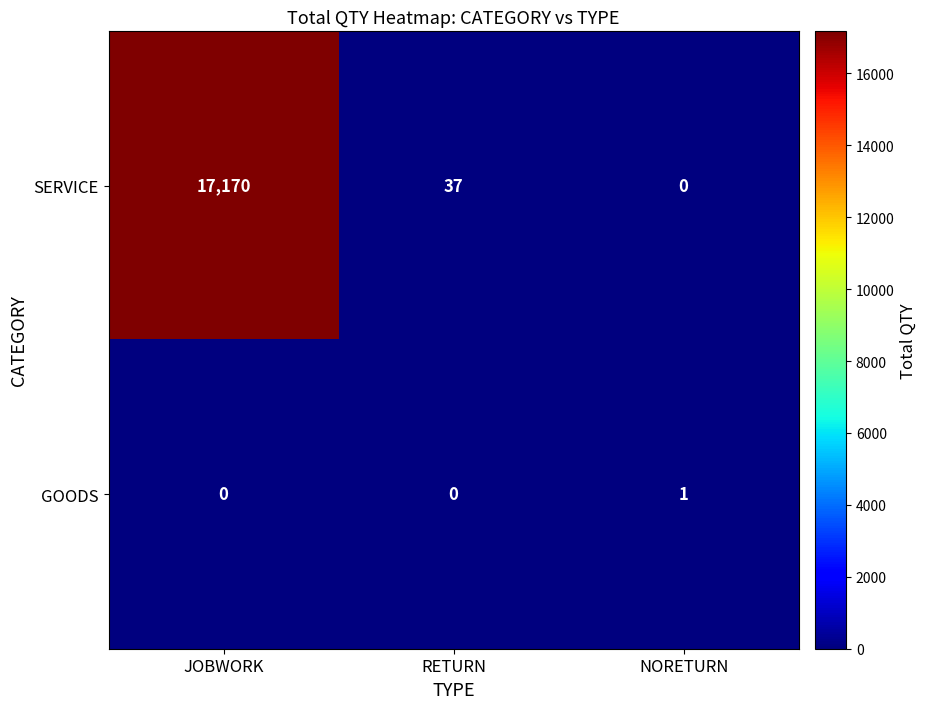

What is the average value of the SERVICE series?

5736